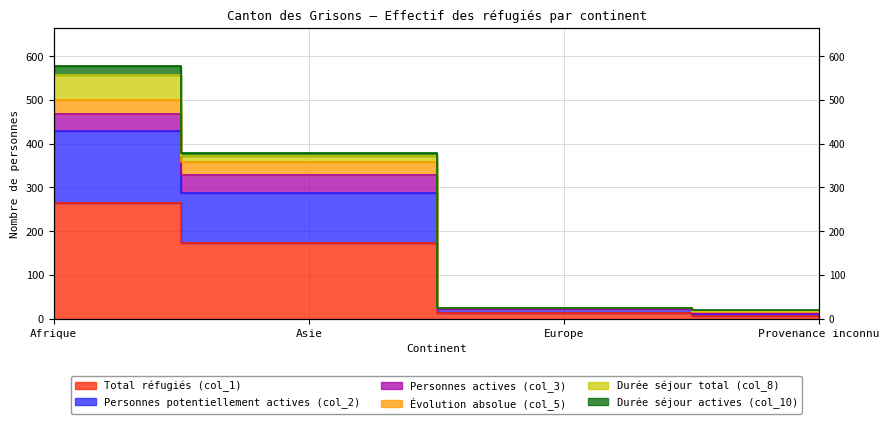

What is the label of the 4th point from the right?

Afrique